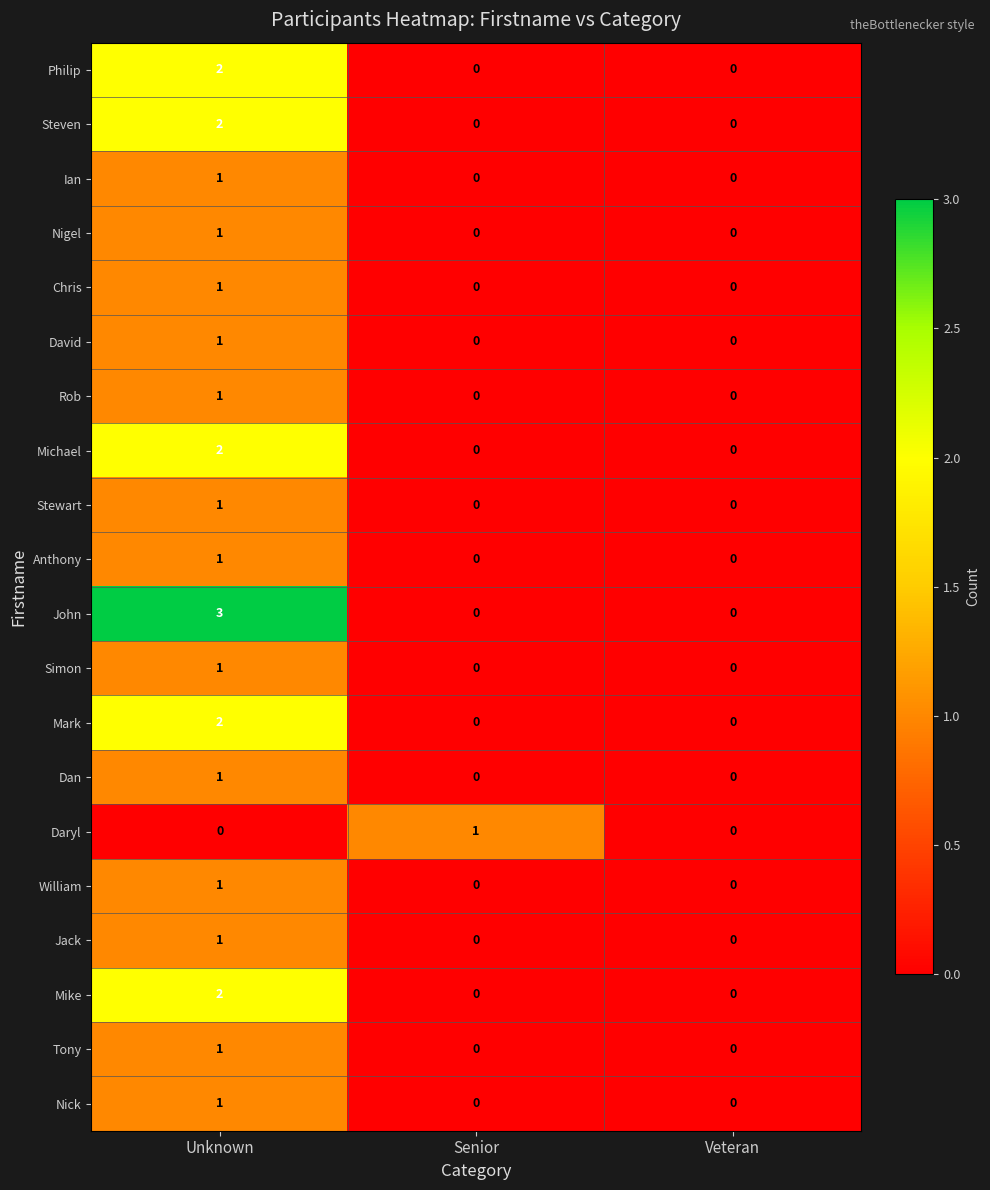

Between Unknown and Veteran, which series saw the biggest shift?

John